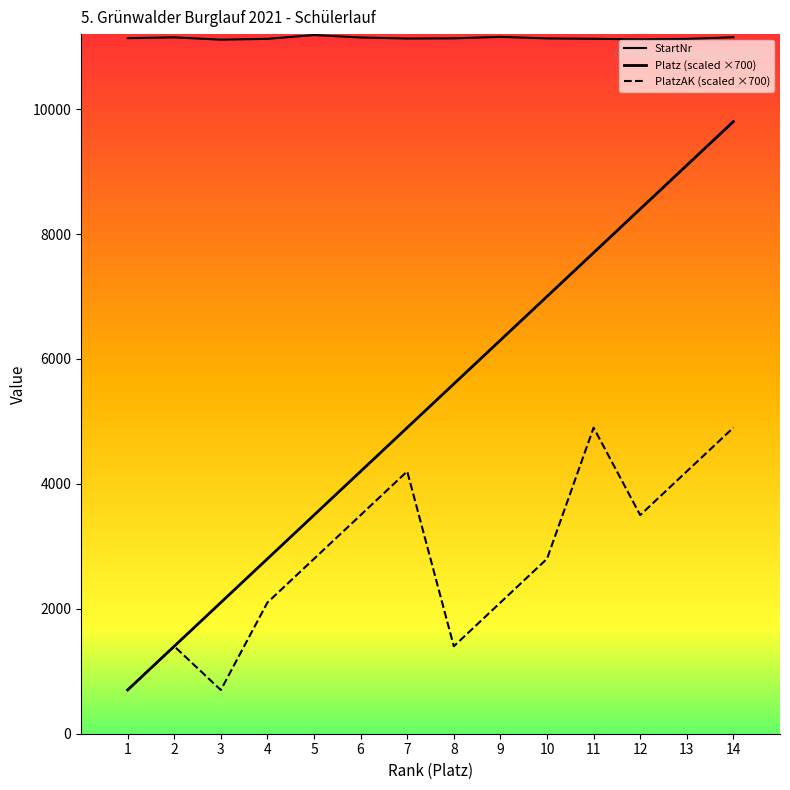

Does the chart display data point markers on the line(s)?

No